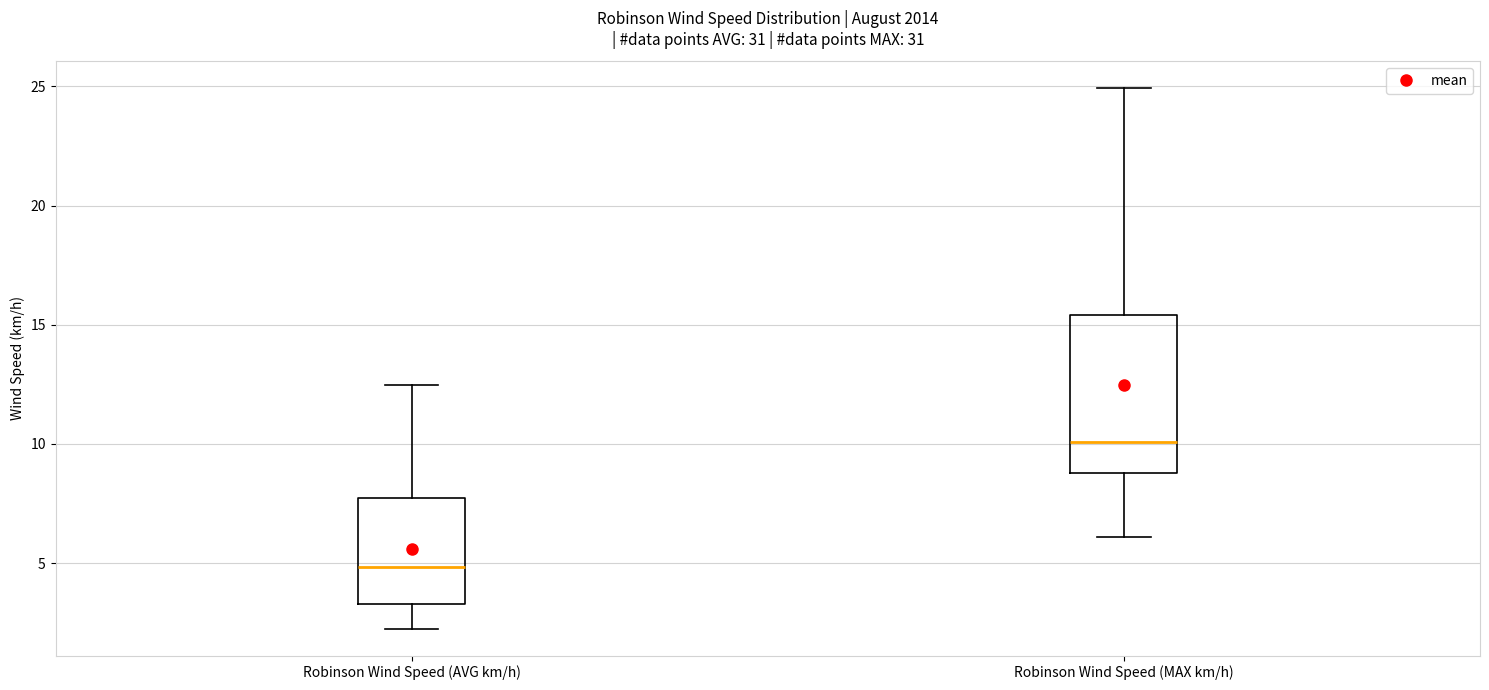

Reading left to right, read every box against the y-axis: the position of its median line, the range the box covers, and the ends of its whiskers. The values are not printed on the chart, so give them approximately, as read against the axis.

Robinson Wind Speed (AVG km/h): median 5.0, box 3.5 to 7.5, whiskers 2.5 to 12.5
Robinson Wind Speed (MAX km/h): median 10.0, box 9.0 to 15.5, whiskers 6.0 to 25.0